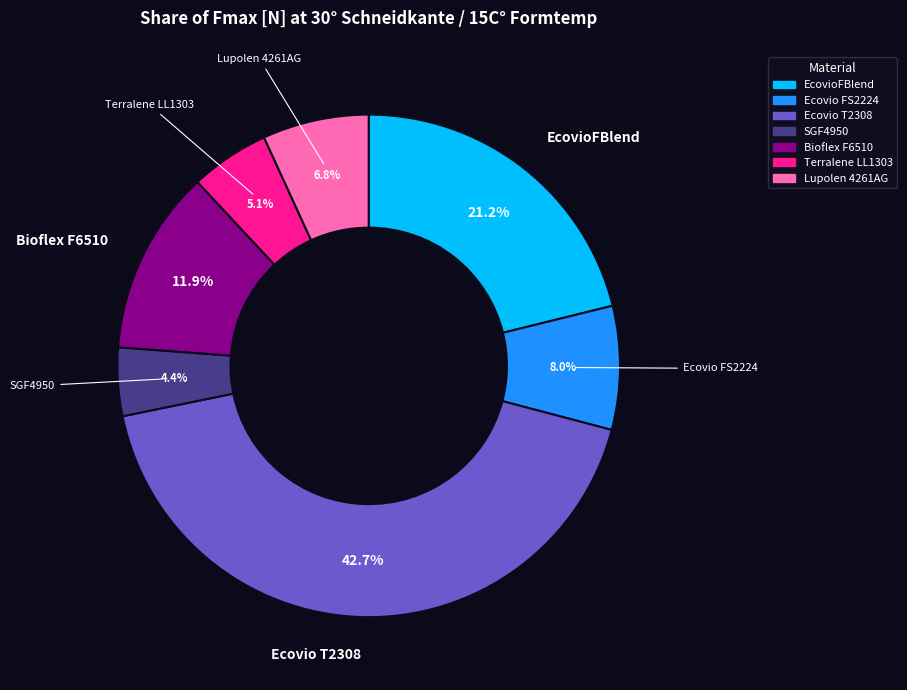

Between Ecovio FS2224 and Terralene LL1303, which is larger?

Ecovio FS2224